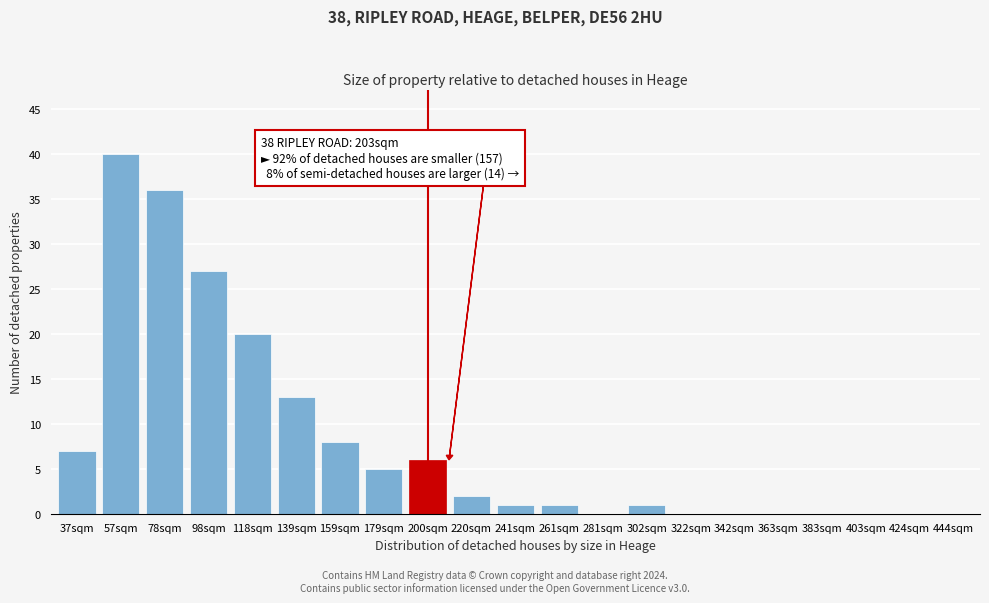

Reading right to left, list all the values displayed in this chart.

444sqm=0	424sqm=0	403sqm=0	383sqm=0	363sqm=0	342sqm=0	322sqm=0	302sqm=1	281sqm=0	261sqm=1	241sqm=1	220sqm=2	200sqm=6	179sqm=5	159sqm=8	139sqm=13	118sqm=20	98sqm=27	78sqm=36	57sqm=40	37sqm=7